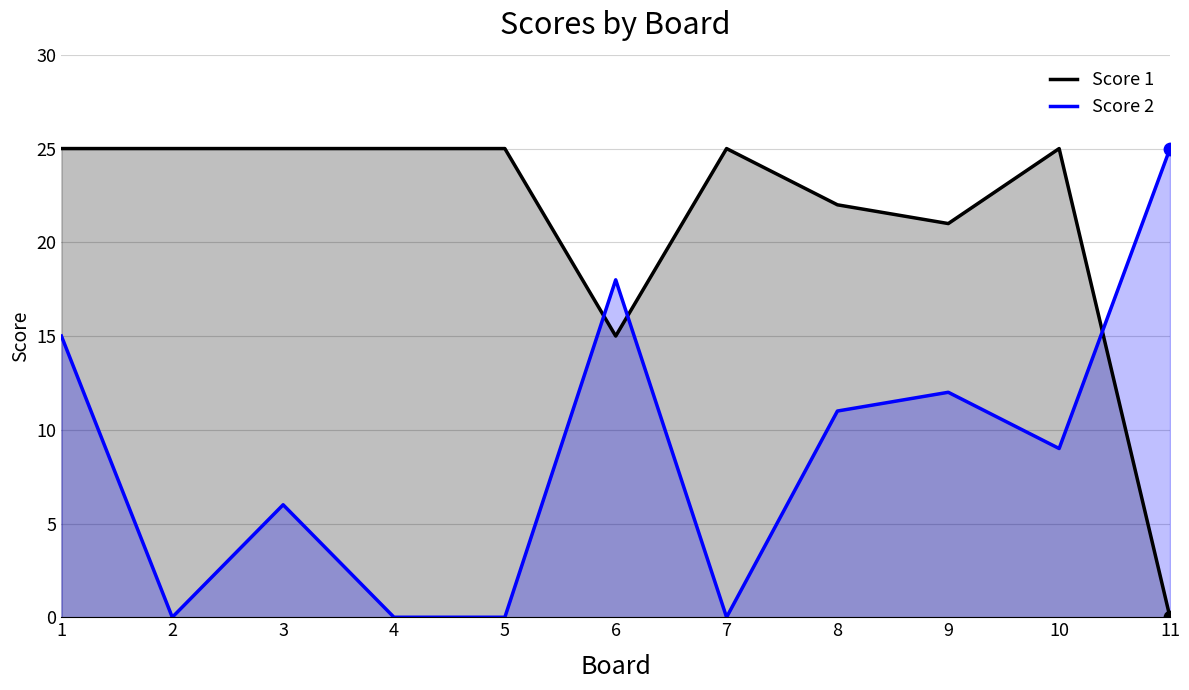

At how many categories does at least one series exceed 8?

11